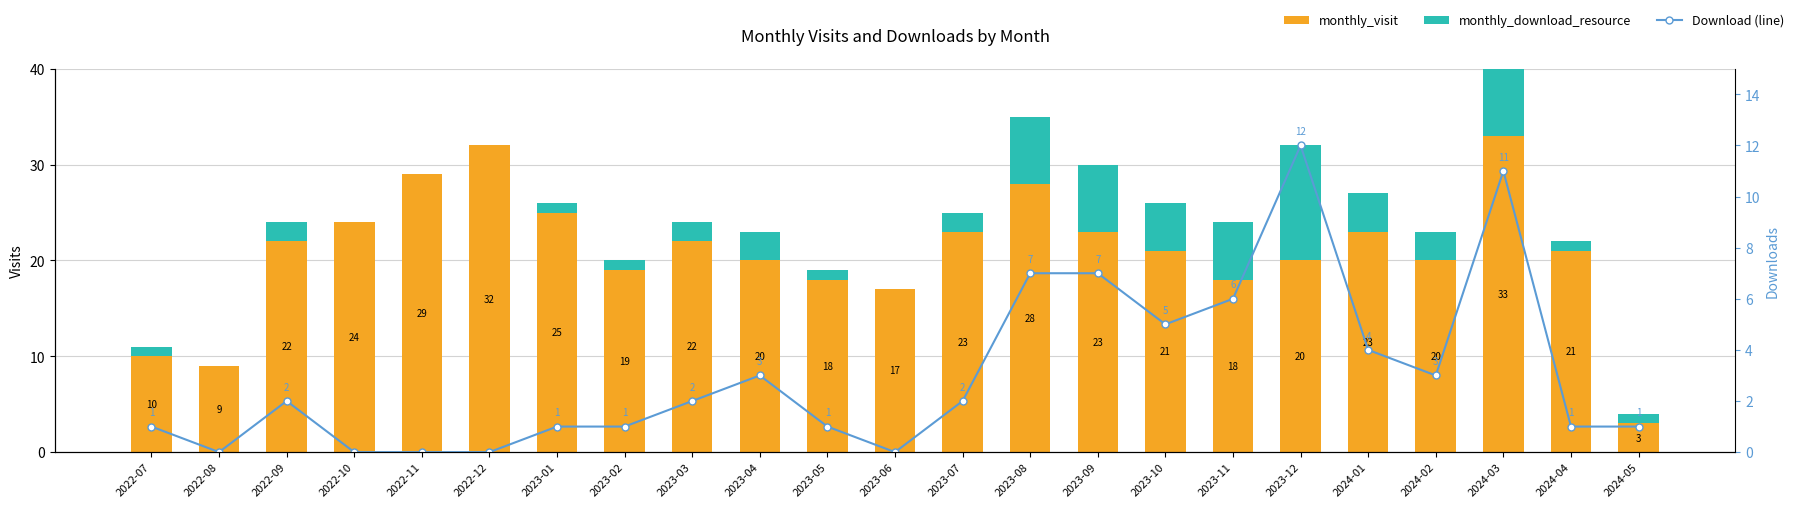

Which series has the largest total across all categories?

monthly_visit